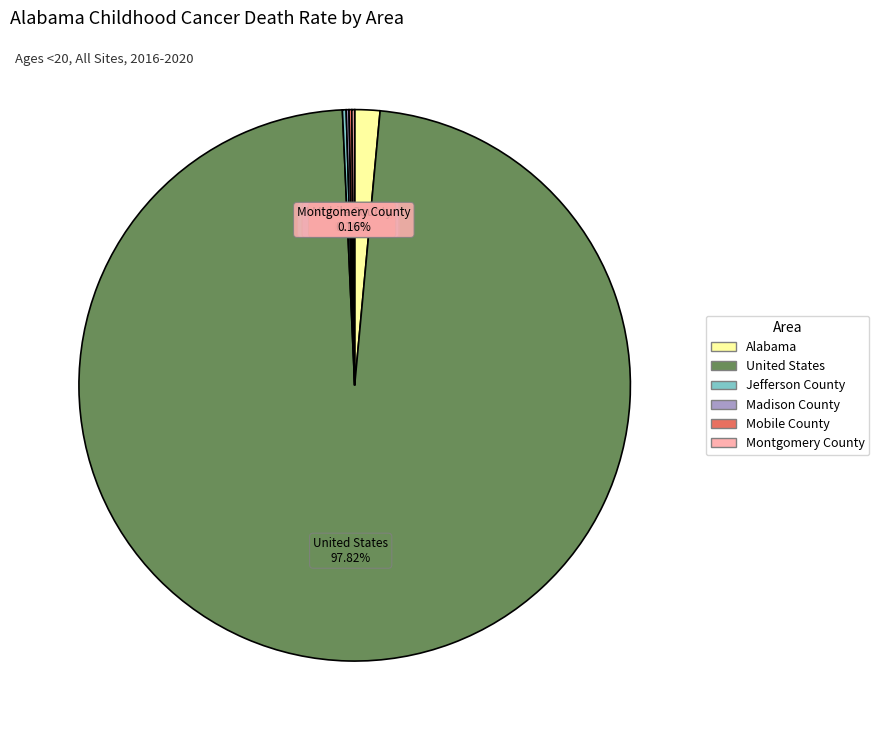

Does United States represent more than half of the total?

Yes